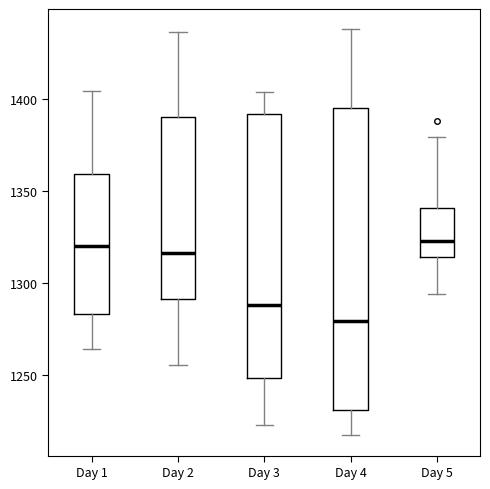

Reading left to right, transcribe this box plot: for each box, give where its median line is, the range the box spans, and where its two whiskers end, as read against the y-axis. The values are not printed on the chart, so give them approximately, as read against the axis.

Day 1: median 1320, box 1285 to 1360, whiskers 1265 to 1405
Day 2: median 1315, box 1290 to 1390, whiskers 1255 to 1435
Day 3: median 1290, box 1250 to 1390, whiskers 1225 to 1405
Day 4: median 1280, box 1230 to 1395, whiskers 1215 to 1440
Day 5: median 1325, box 1315 to 1340, whiskers 1295 to 1380